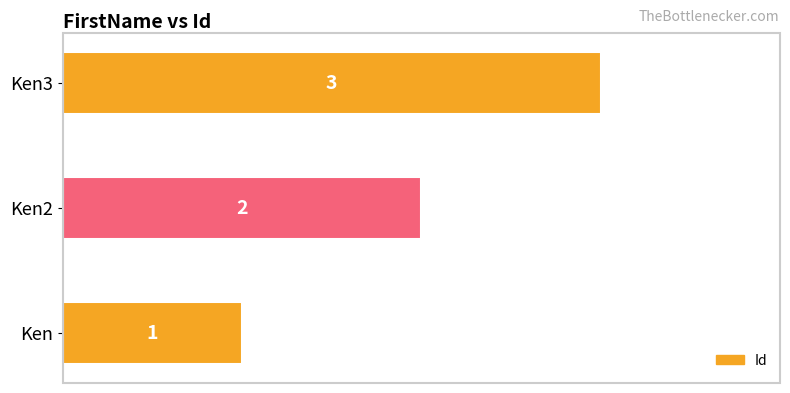

True or false: the data shows 2 at Ken2.

True